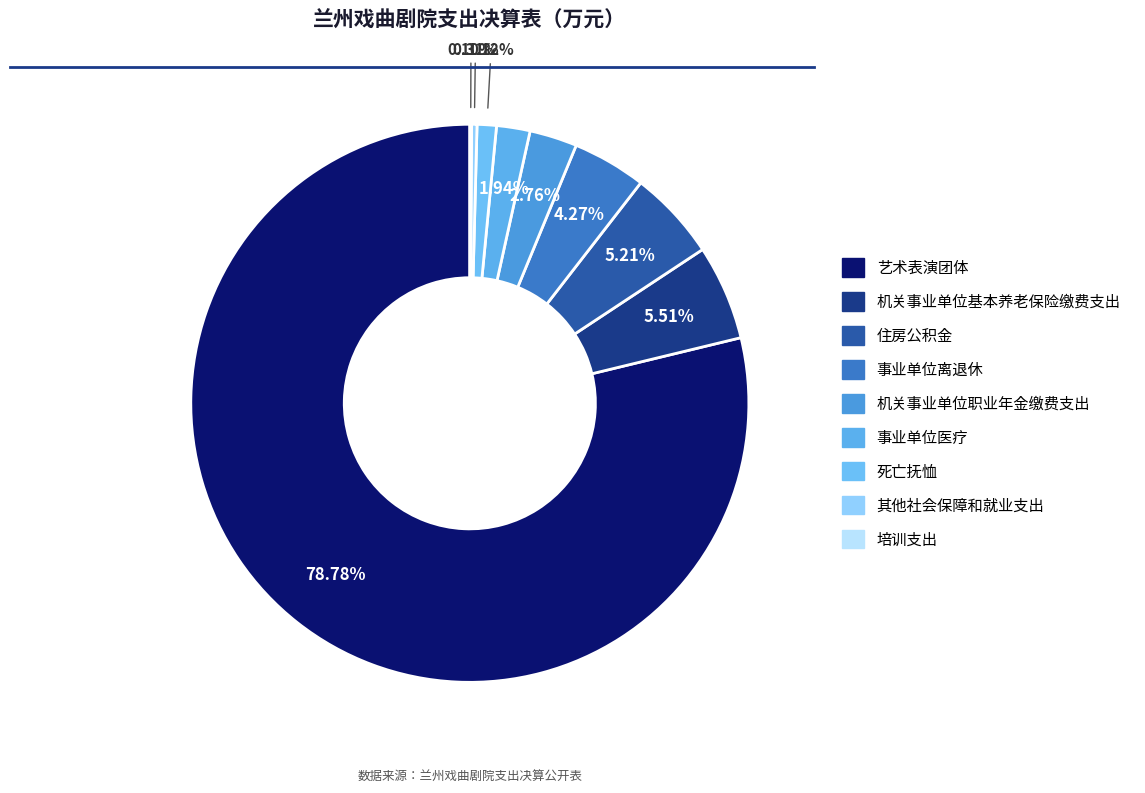

To the nearest percent, what is the combined percentage of 机关事业单位职业年金缴费支出 and 住房公积金?

8%